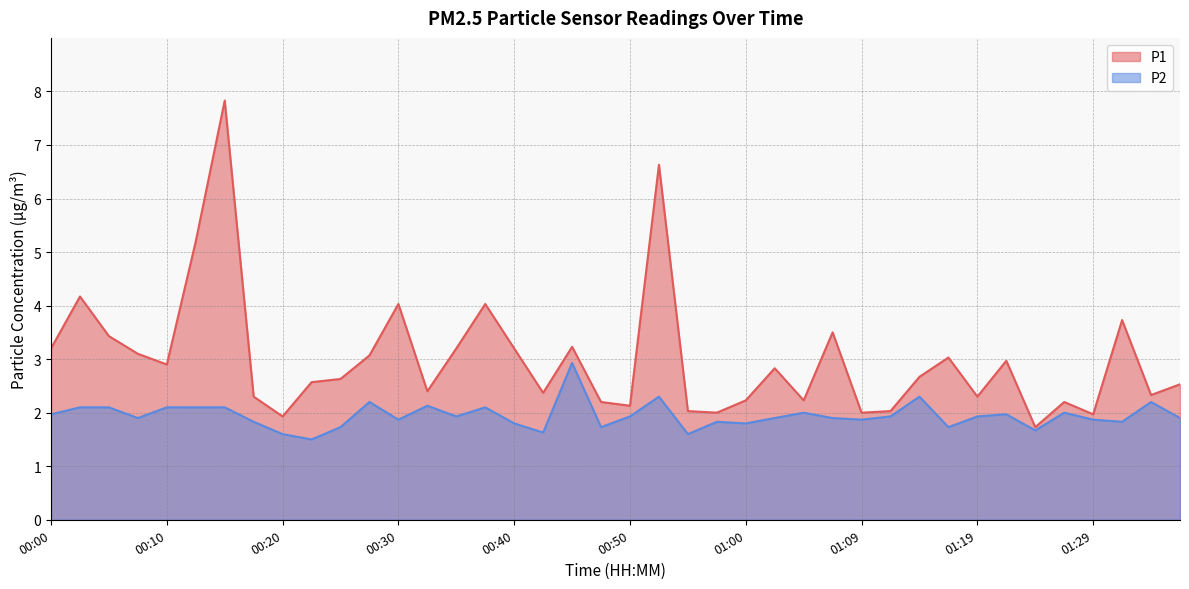

True or false: P1 has a value of 4.8 at 01:22.

False